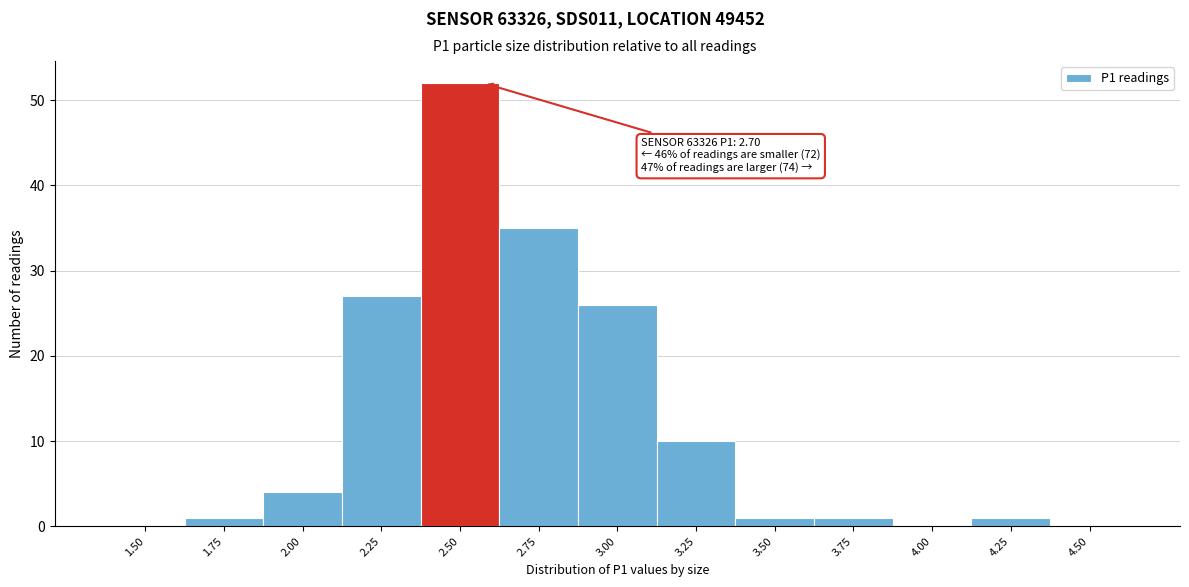

Reading left to right, transcribe all the data shown in this chart.

1.50=0	1.75=1	2.00=4	2.25=27	2.50=52	2.75=35	3.00=26	3.25=10	3.50=1	3.75=1	4.00=0	4.25=1	4.50=0